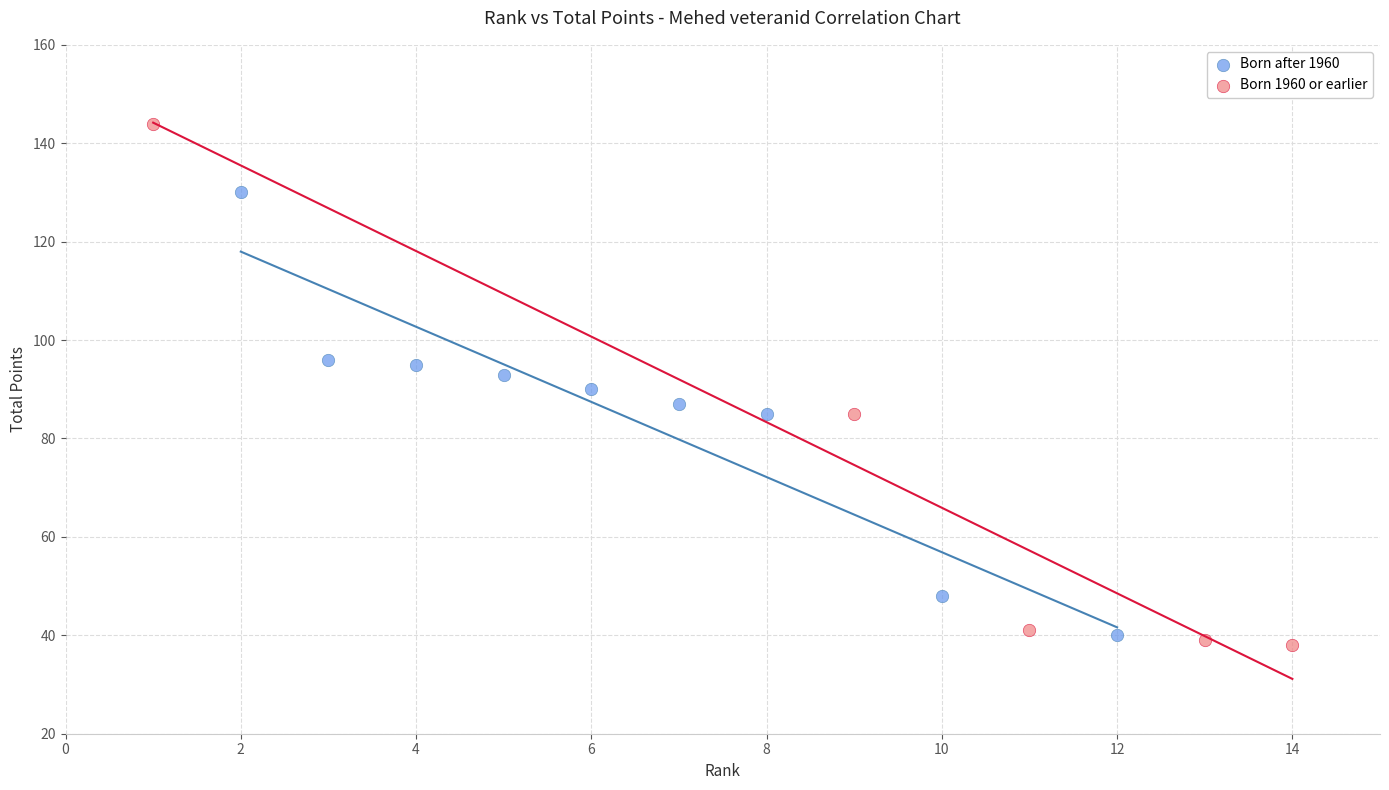

What are all the series names shown in the legend?

Born after 1960, Born 1960 or earlier